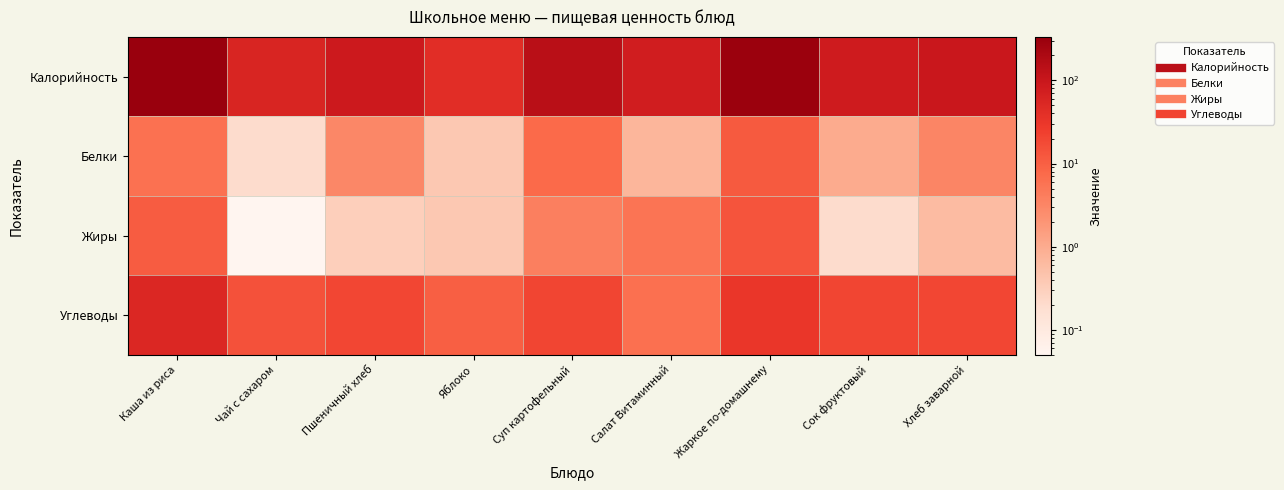

At how many categories does at least one series exceed 163?

2